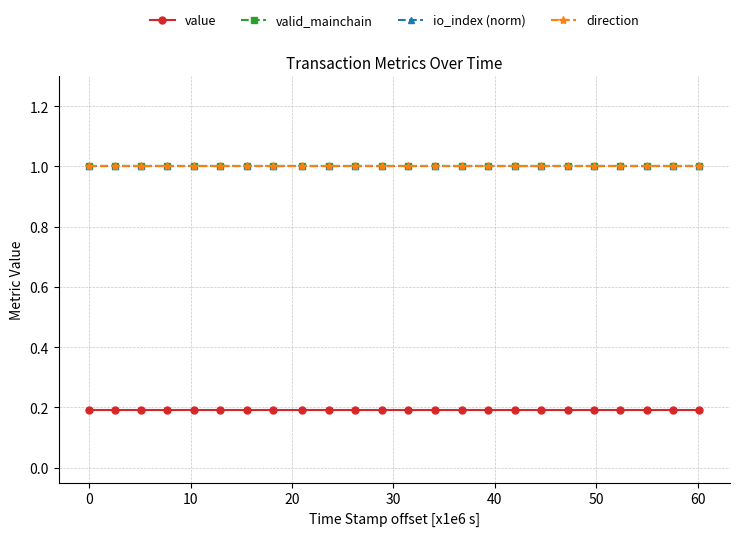

Is this an area chart (filled region under the line)?

No